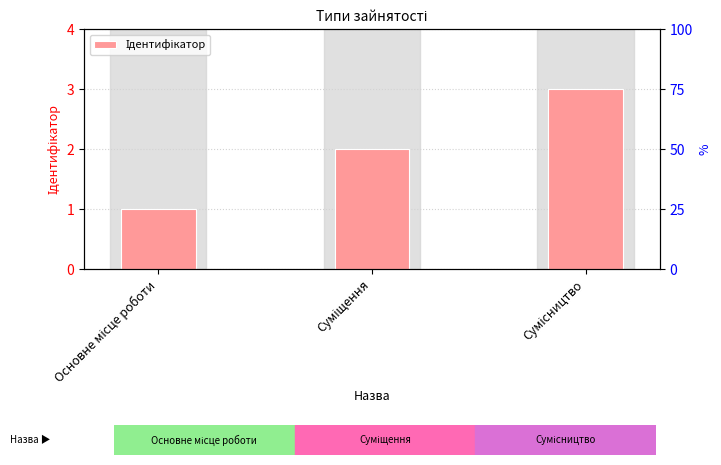

Reading left to right, transcribe all the data shown in this chart.

Основне місце роботи=1	Суміщення=2	Сумісництво=3